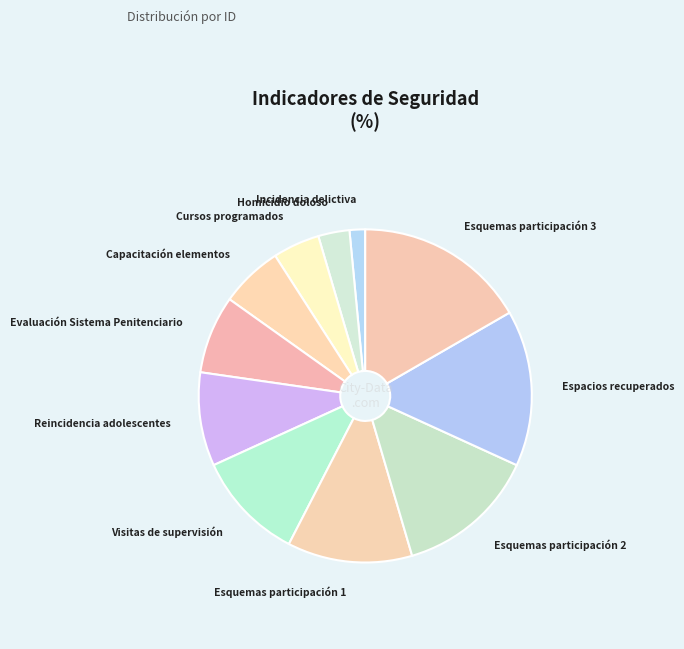

How many segments does this pie chart have?

11